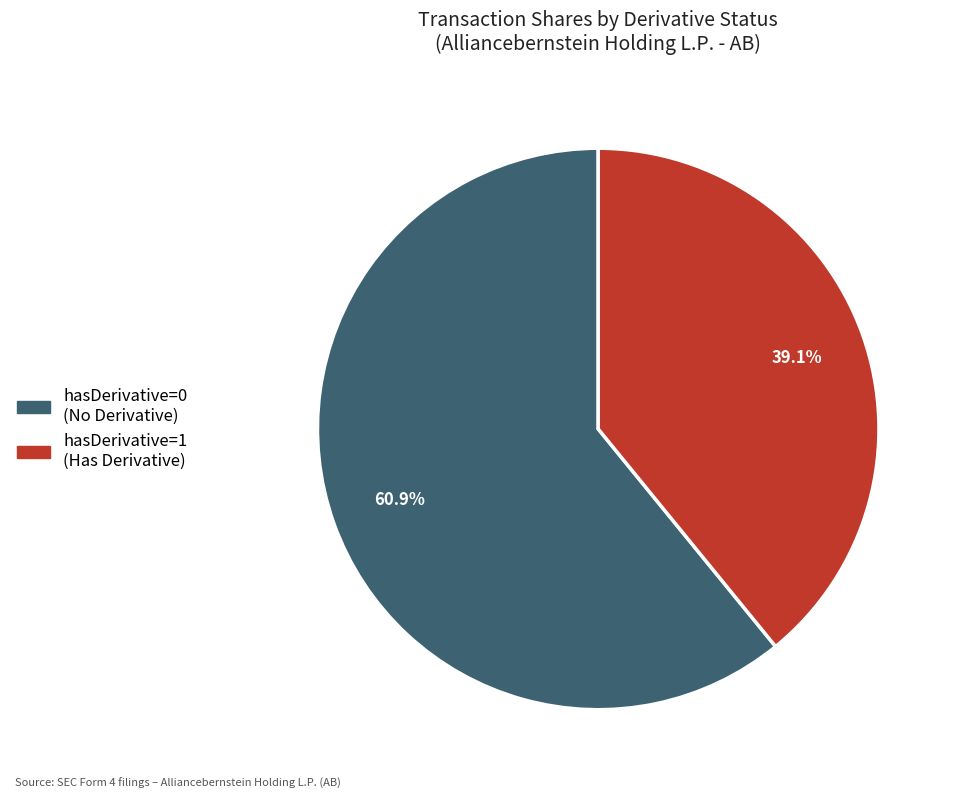

Is there a majority slice in this chart?

Yes